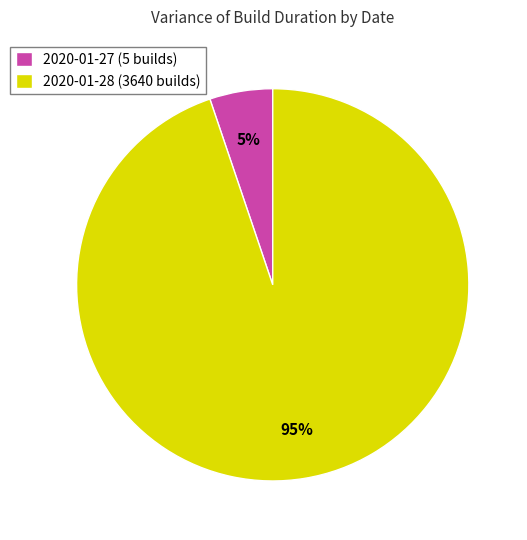

What is the largest slice in the pie chart?

2020-01-28 (3640 builds)